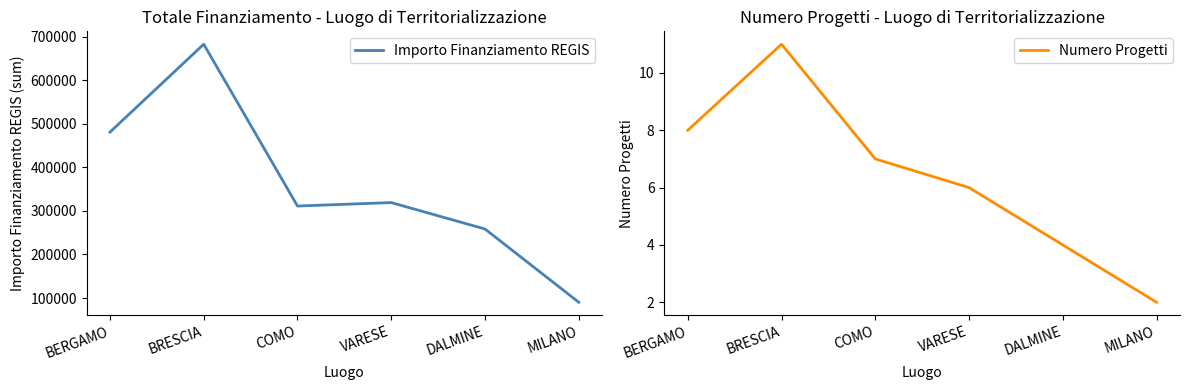

Count the number of categories in the chart.

6